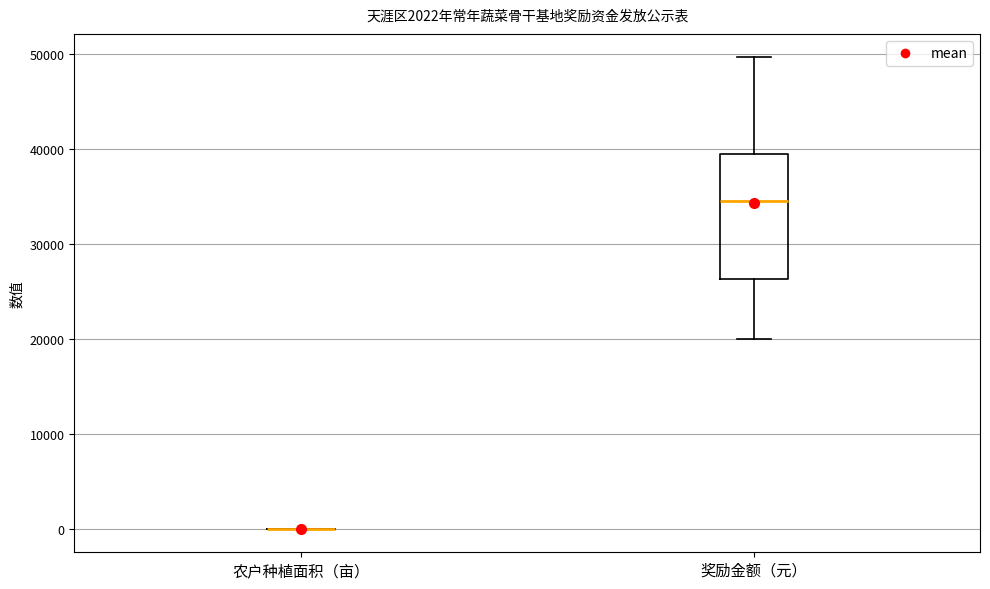

Reading left to right, transcribe this box plot: for each box, give where its median line is, the range the box spans, and where its two whiskers end, as read against the y-axis. The values are not printed on the chart, so give them approximately, as read against the axis.

农户种植面积（亩）: box collapsed to a line at 0, whiskers 0 to 0
奖励金额（元）: median 35000, box 26000 to 39000, whiskers 20000 to 50000